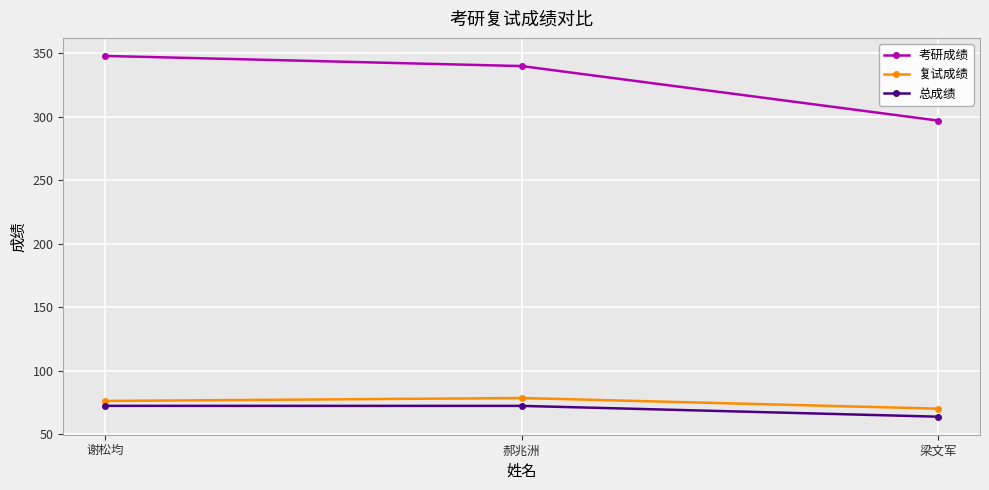

At how many categories does at least one series exceed 167?

3